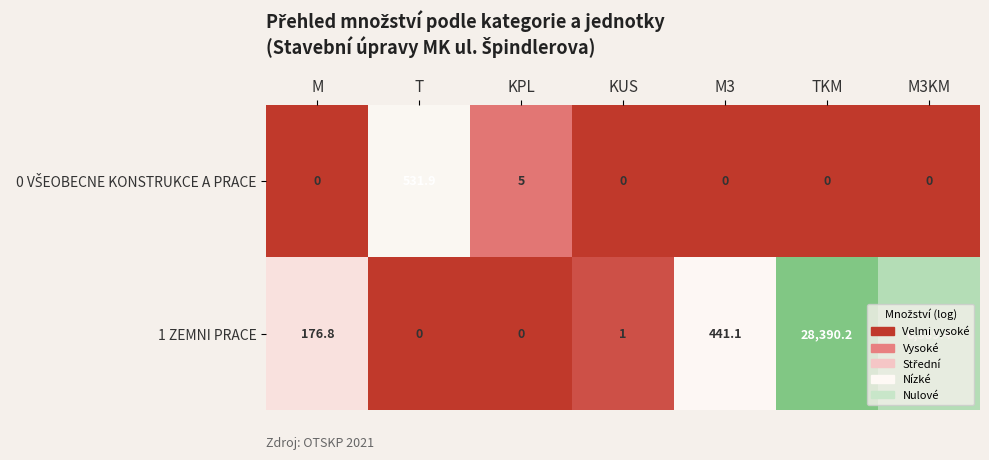

The 1 ZEMNI PRACE series shows 14437.1 at TKM. True or false?

False